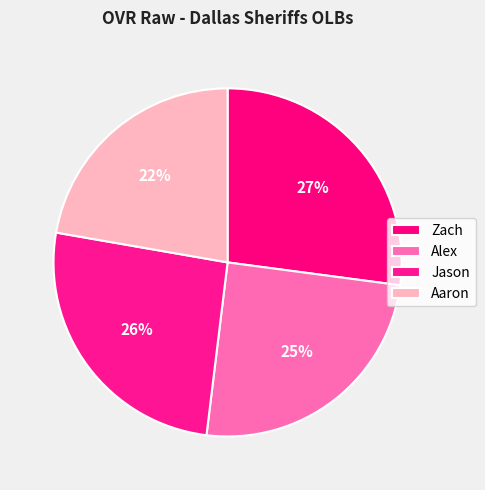

How many slices are in this pie chart?

4